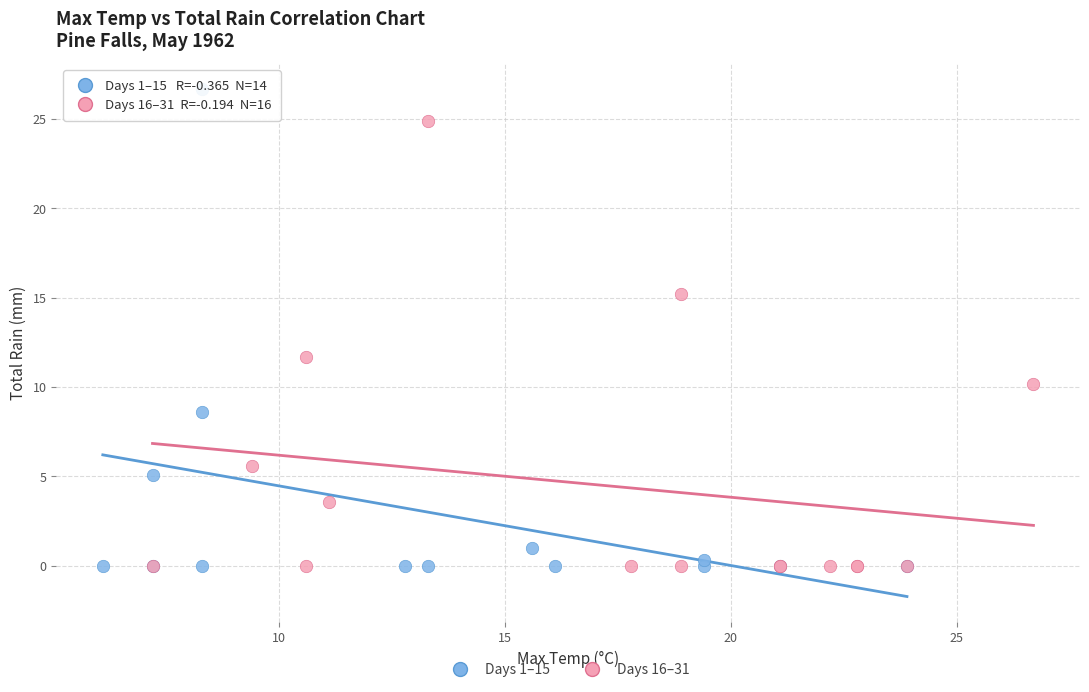

Which series reaches the maximum Y coordinate?

Days 1–15